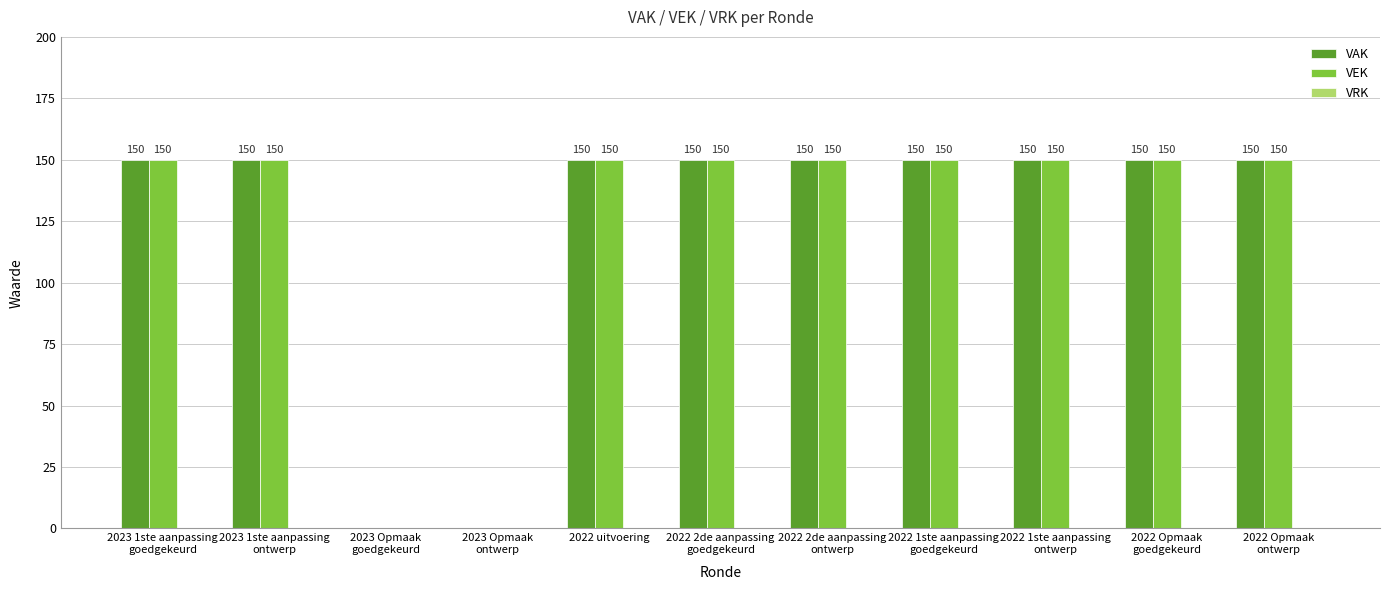

What is the maximum value for VEK?

150